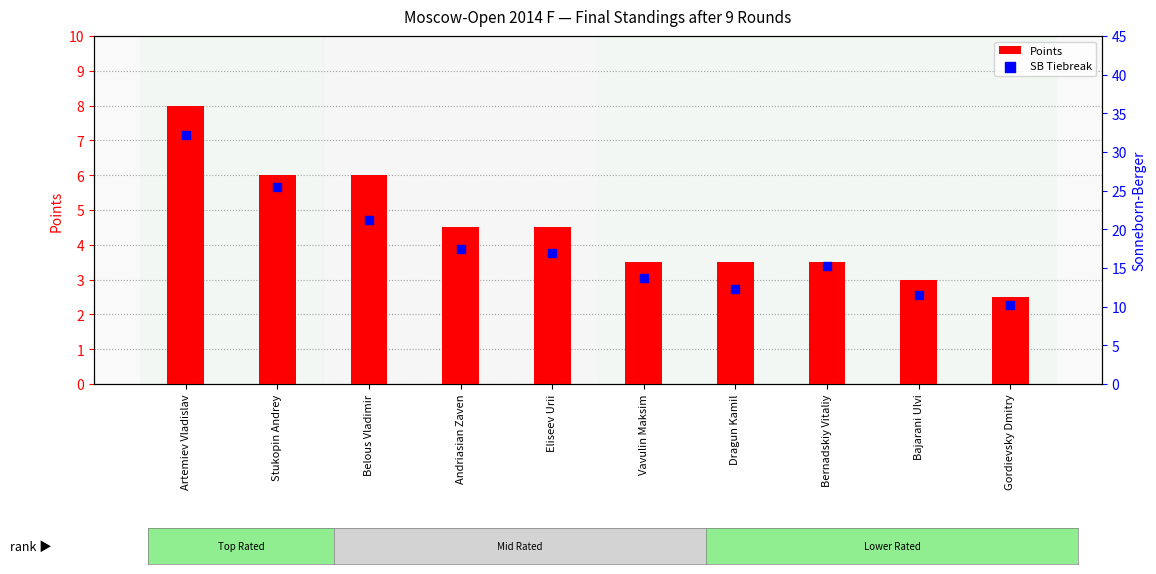

Which series has the largest total across all categories?

SB Tiebreak